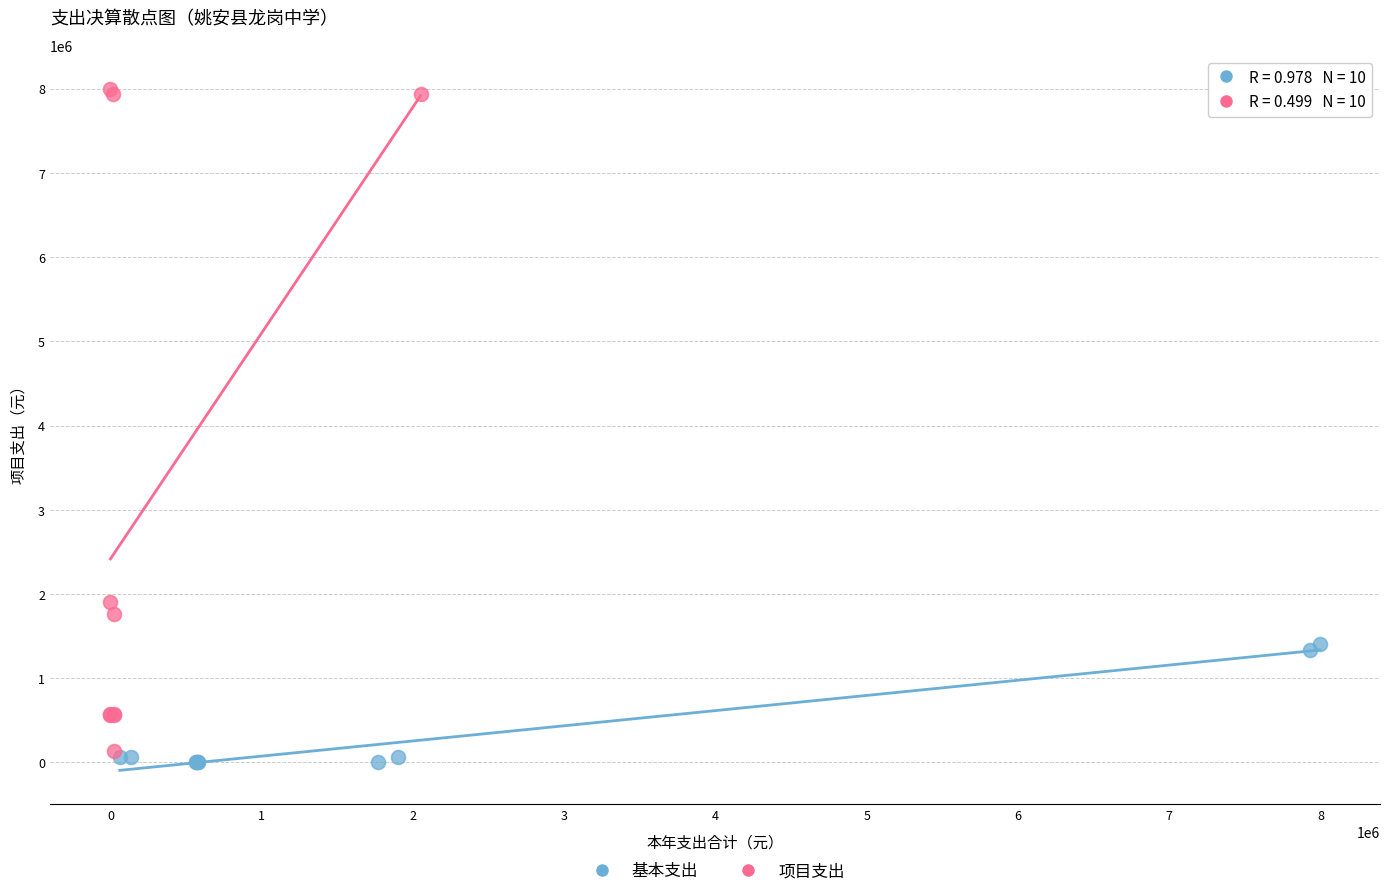

Which series contains the lowest Y value?

基本支出